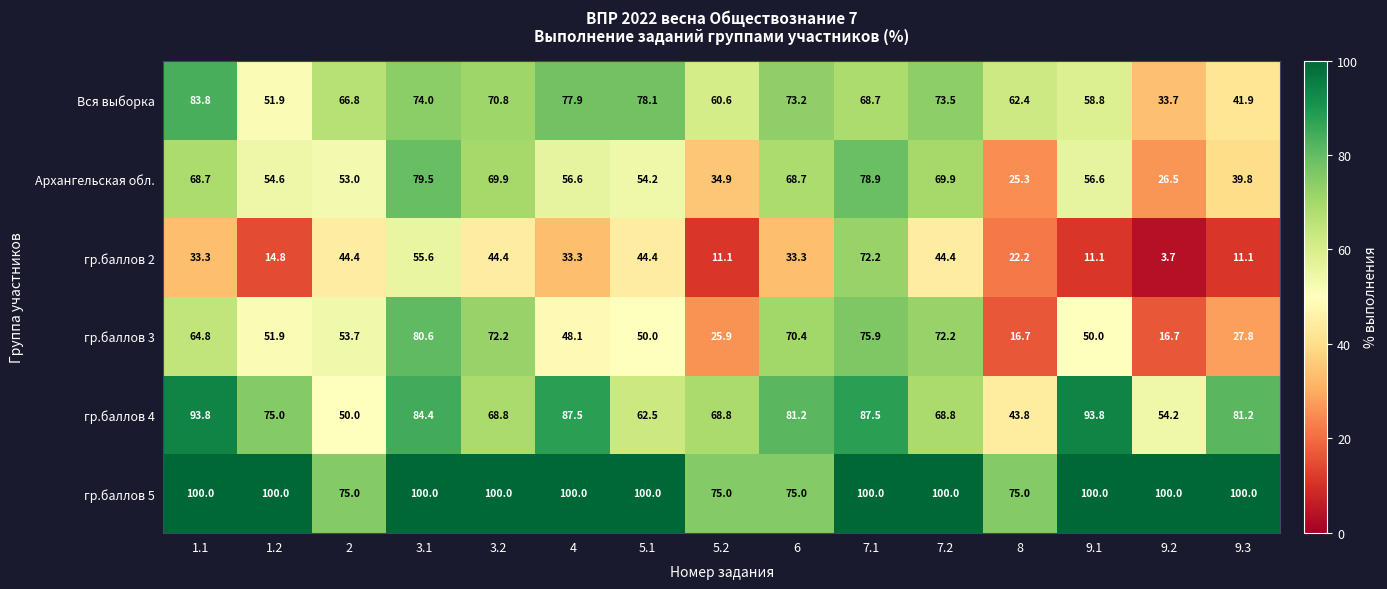

Where does the гр.баллов 3 series first go above 51?

1.1